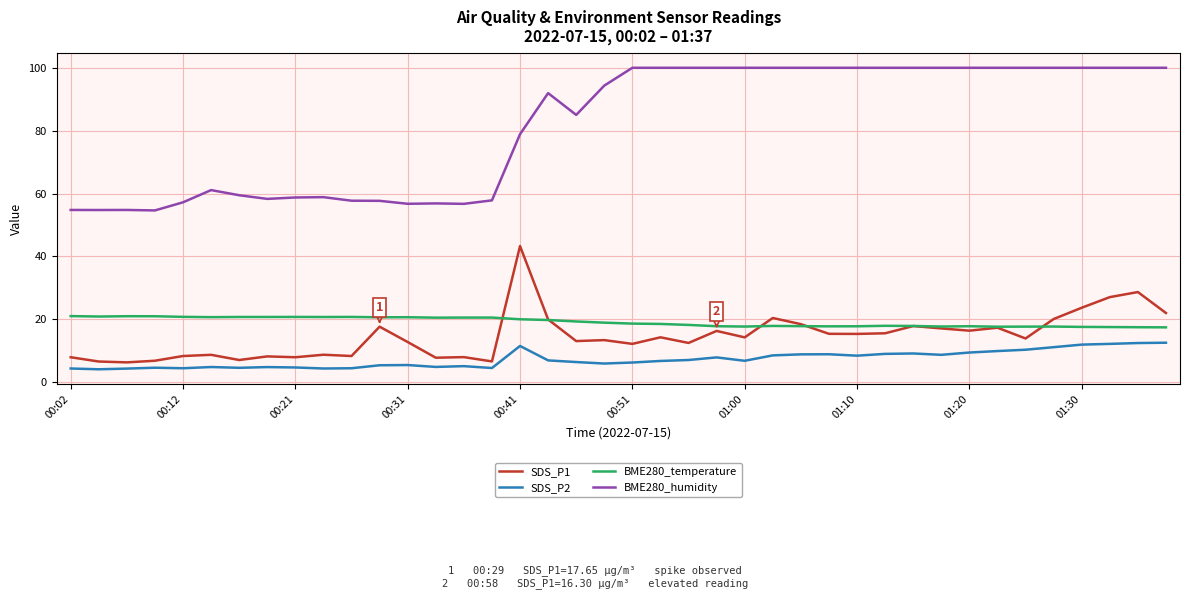

Rank the series by their maximum value, from highest to lowest.

BME280_humidity, SDS_P1, BME280_temperature, SDS_P2